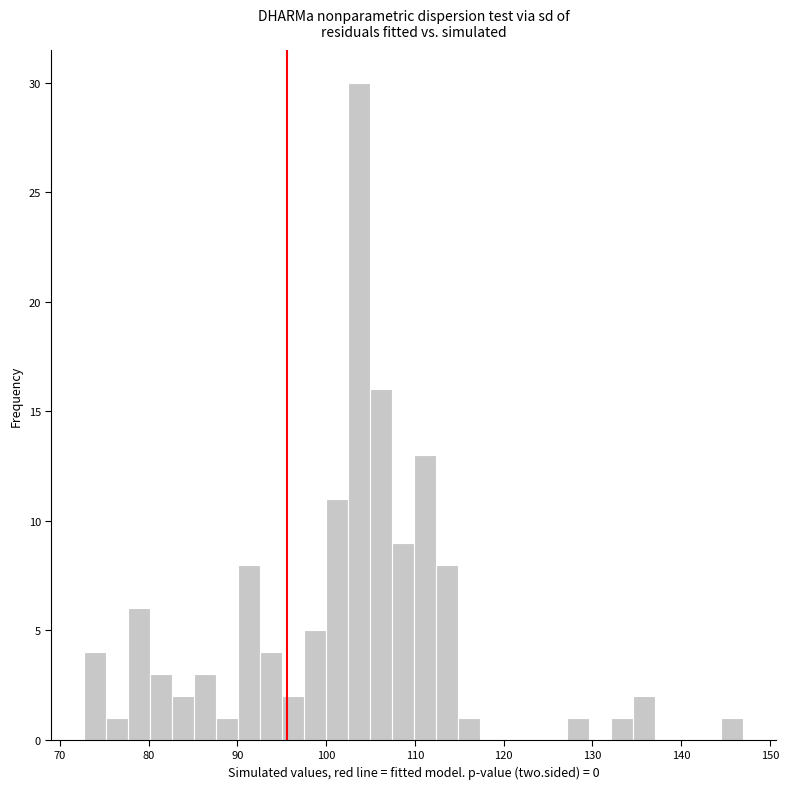

Read against the x-axis, roughly where is the centre of the tallest bar?

104